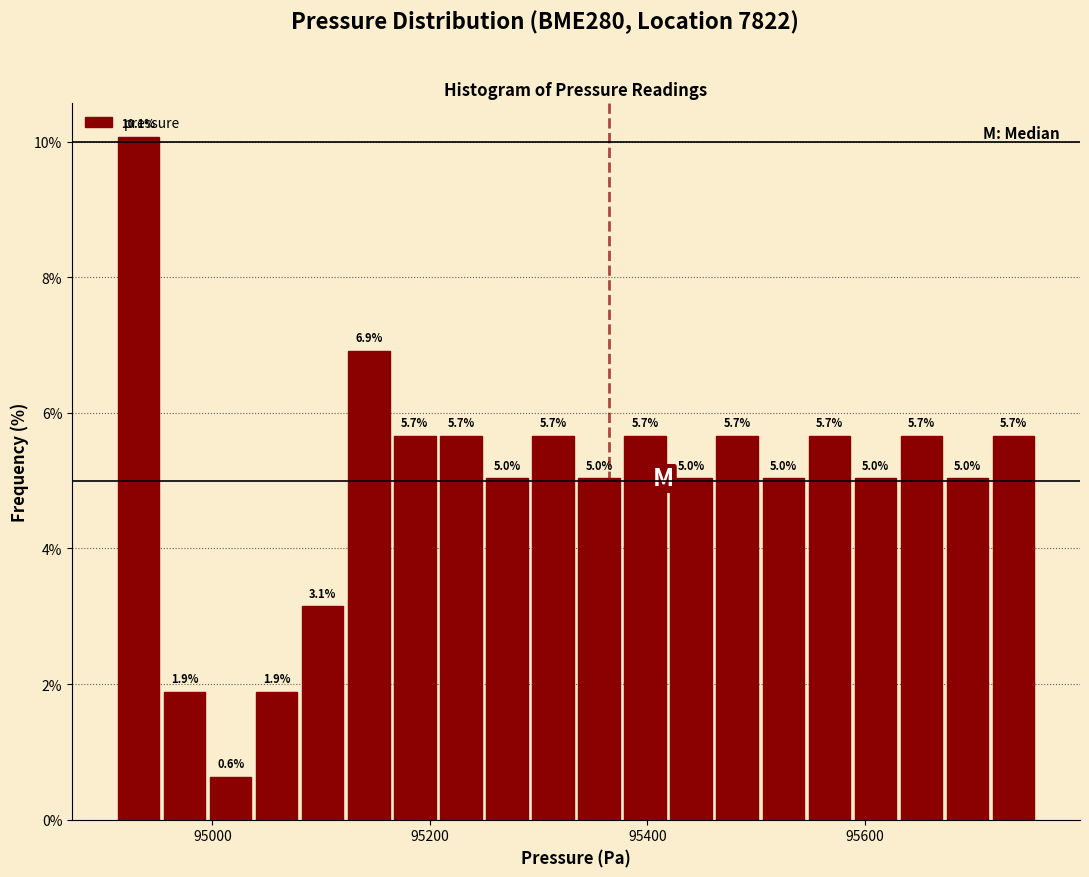

Around what value on the x-axis is the tallest bar? Give the approximate position of its centre, as read against the axis.

94940